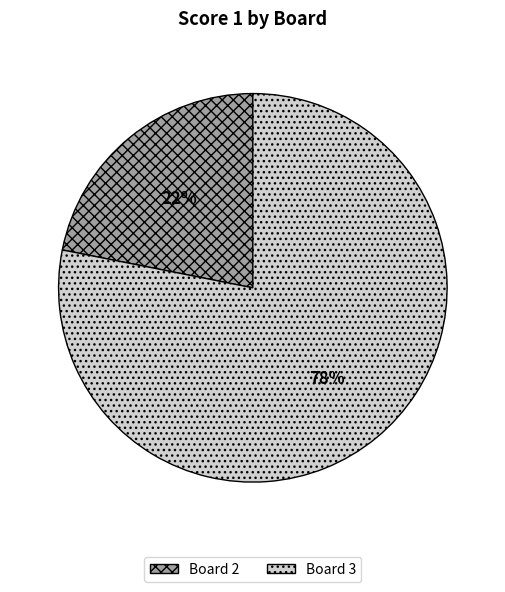

How many segments does this pie chart have?

2